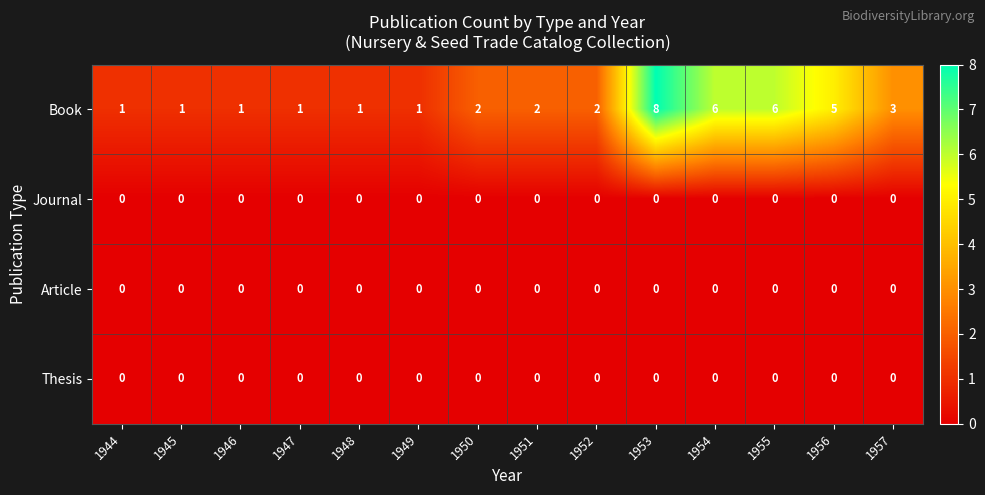

What is the greatest value displayed?

8